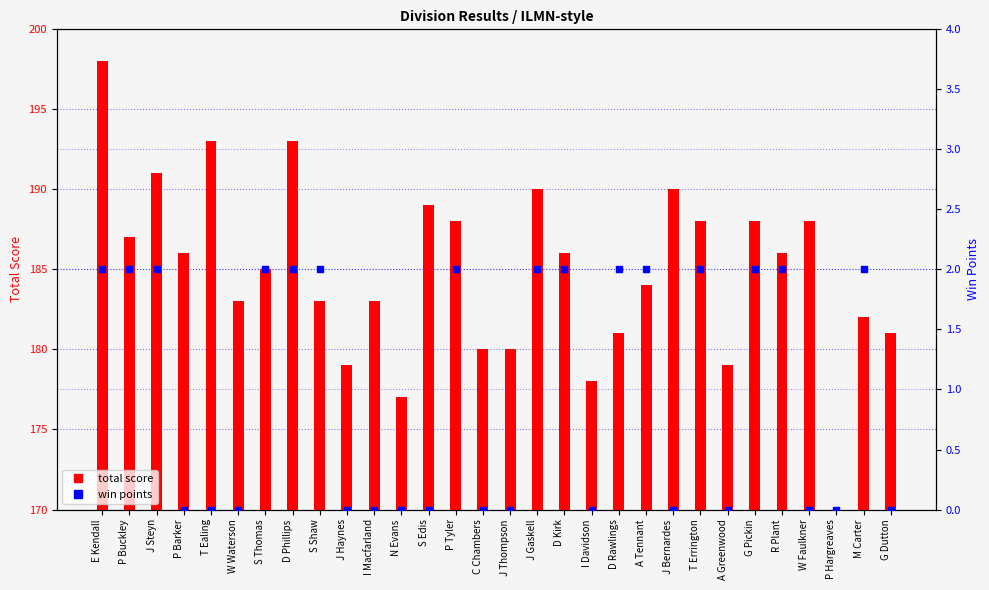

Which series has the largest total across all categories?

total score